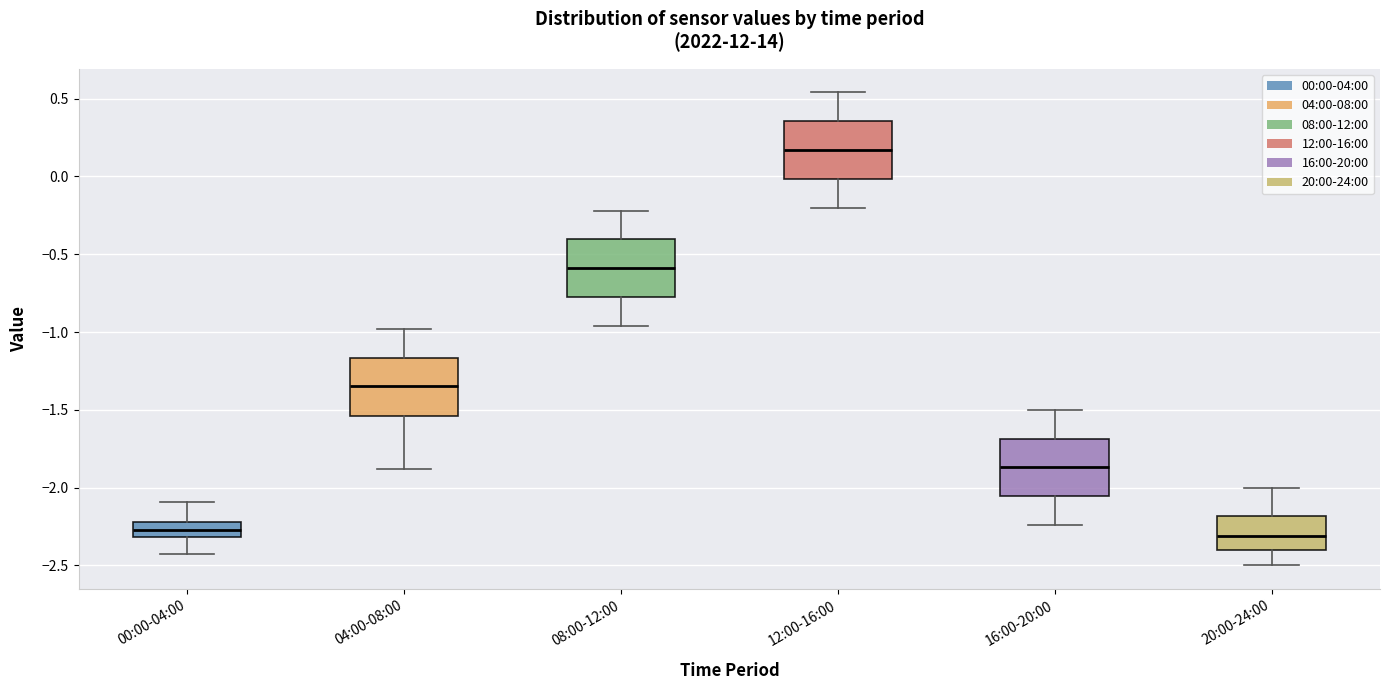

Where is the upper edge of the box for 20:00-24:00 on the y-axis? The values are not printed on the chart, so give them approximately, as read against the axis.

-2.20